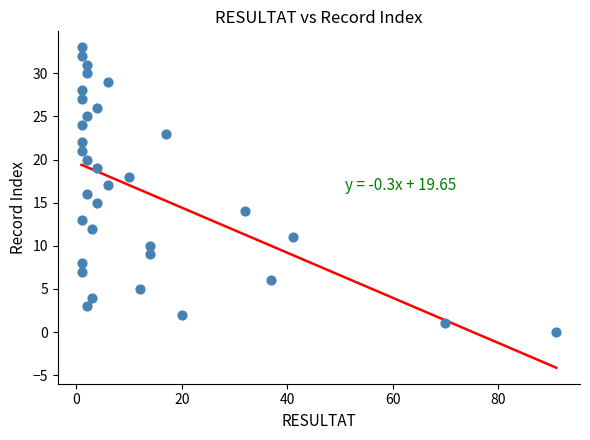

What is the range of Y values (max minus min)?

33